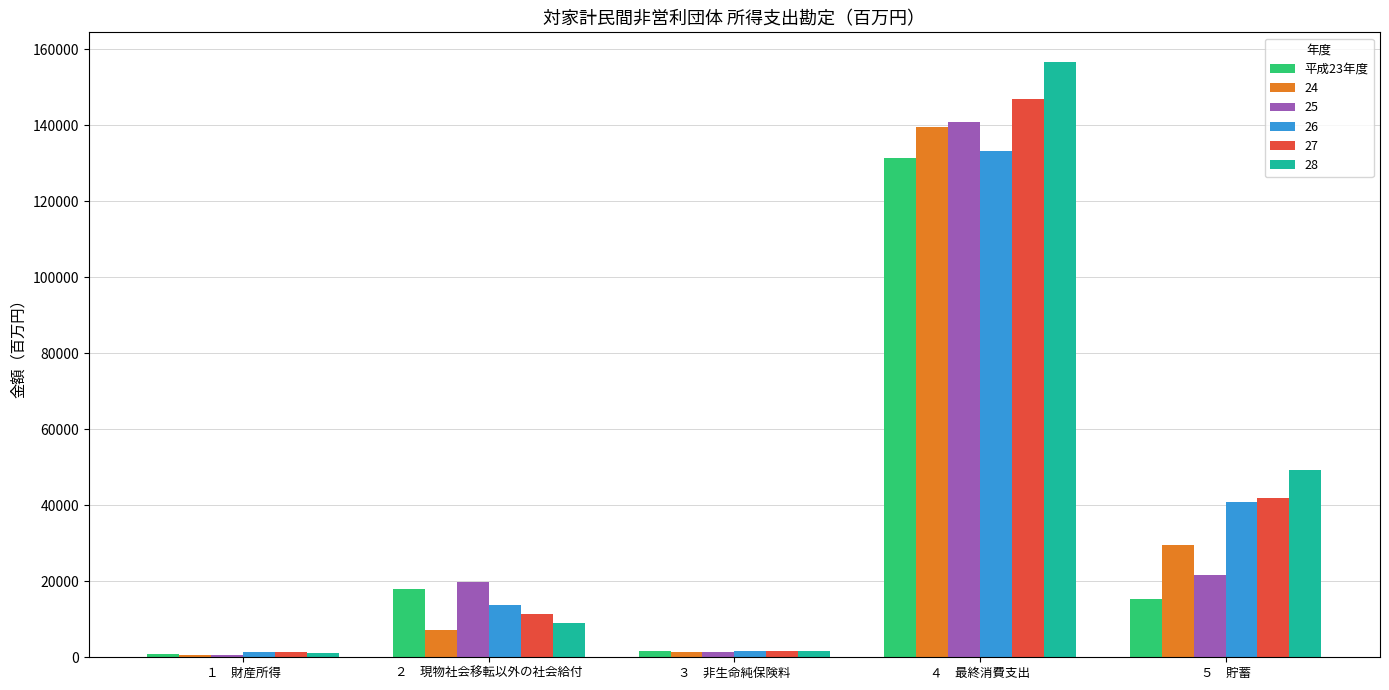

Which category has the highest value in the 26 series?

４　最終消費支出